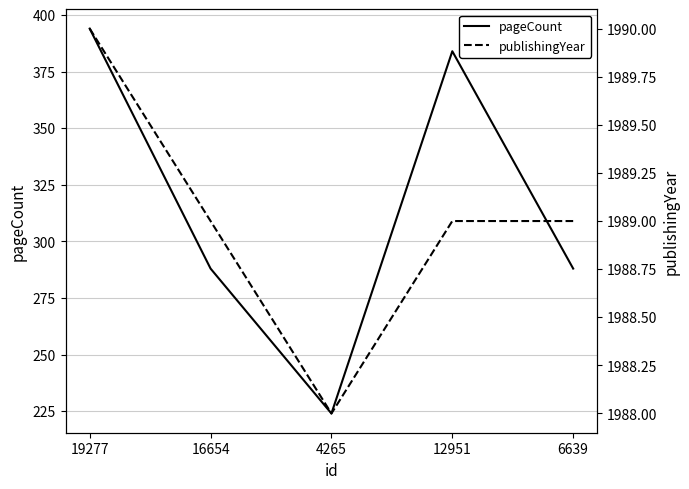

List the labels in order of pageCount value, largest first.

19277, 12951, 16654, 6639, 4265